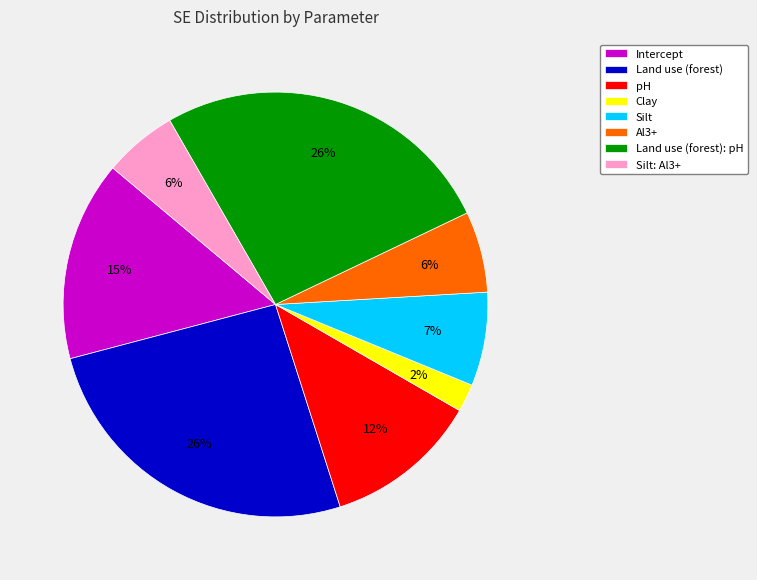

Combined, do Land use (forest) and Clay account for over 50%?

No